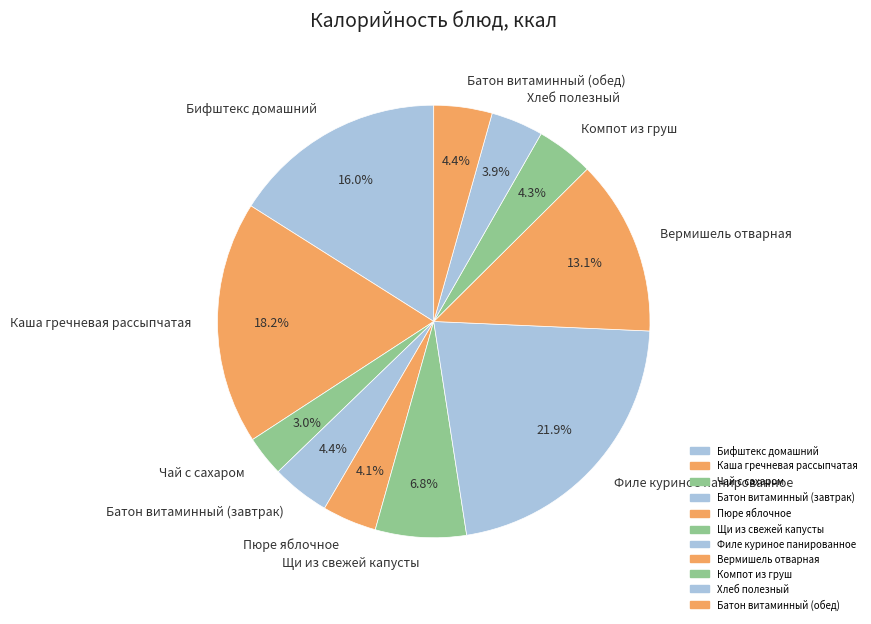

How many slices are in this pie chart?

11